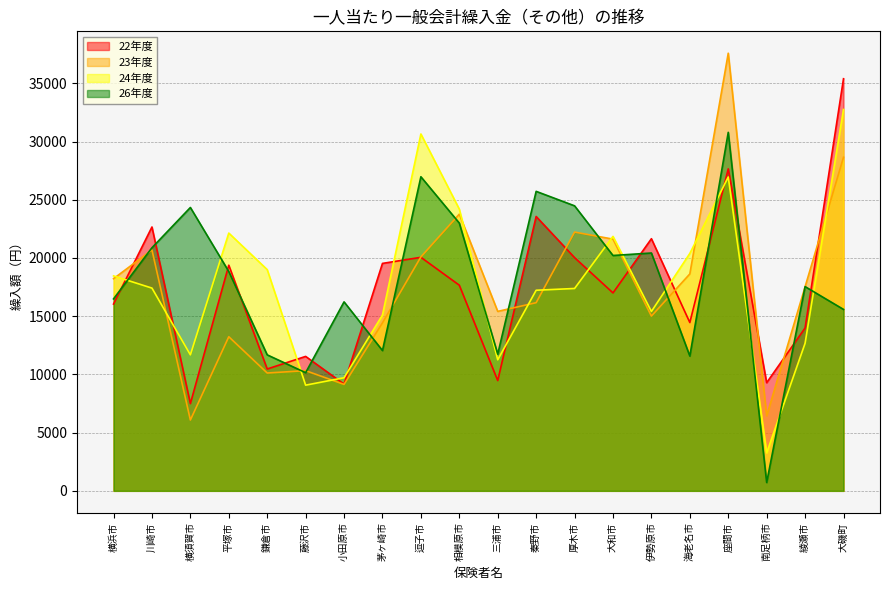

At how many categories does at least one series exceed 27549?

3